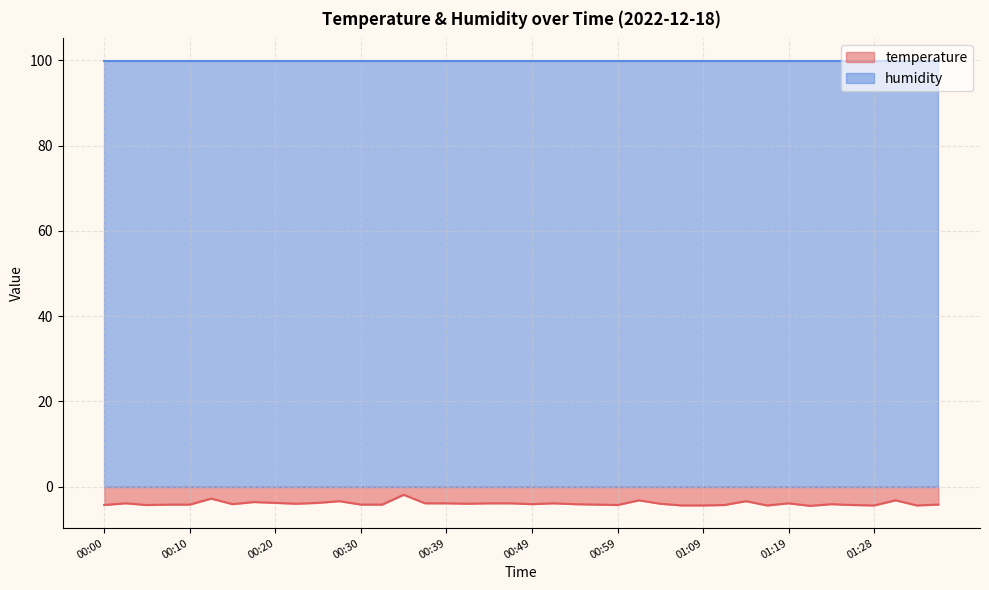

List the labels in order of value, largest first.

00:35, 00:13, 01:02, 01:31, 00:27, 01:14, 00:18, 00:20, 00:25, 00:03, 00:37, 00:39, 00:45, 00:47, 00:52, 01:19, 00:22, 00:42, 01:04, 00:15, 00:49, 00:54, 01:23, 00:08, 00:10, 00:30, 00:32, 00:57, 01:36, 00:00, 00:05, 00:59, 01:11, 01:26, 01:06, 01:09, 01:16, 01:28, 01:33, 01:21